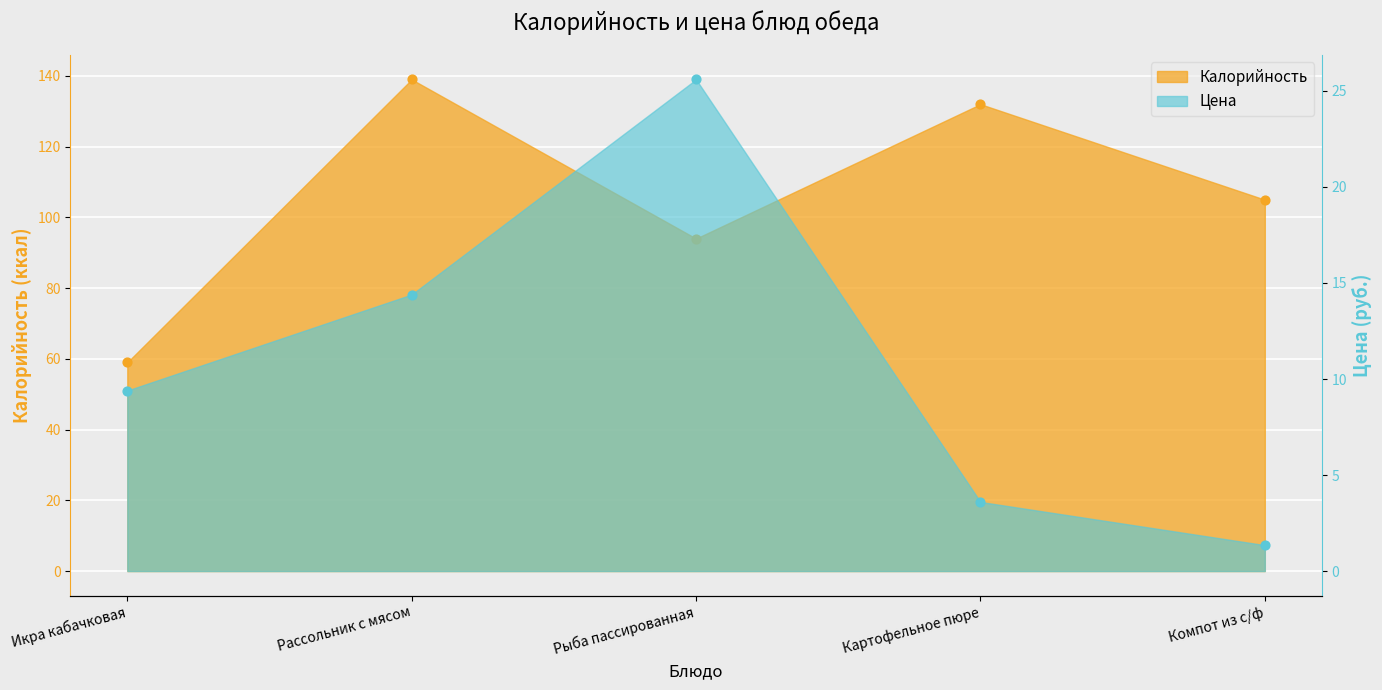

What is the total value across all series at Рыба пассированная?

119.6